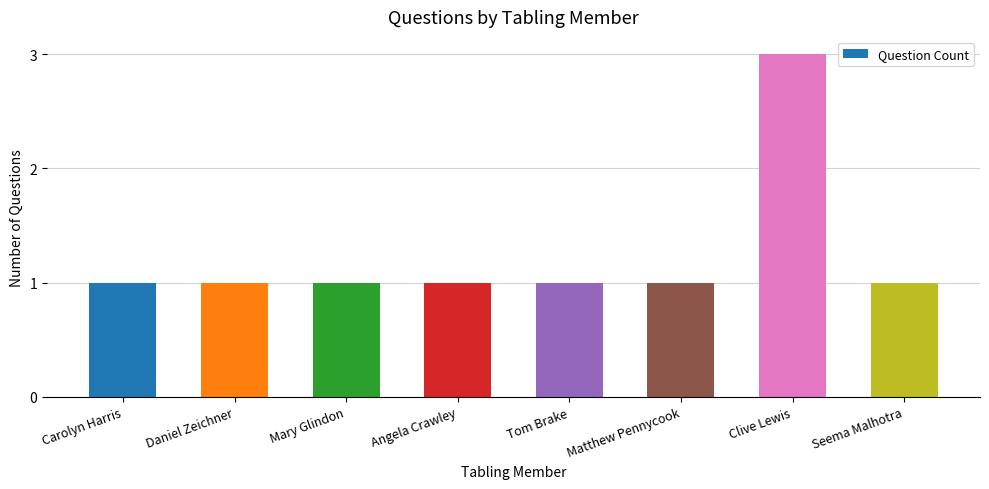

Is it true that the value at Clive Lewis is 3?

True